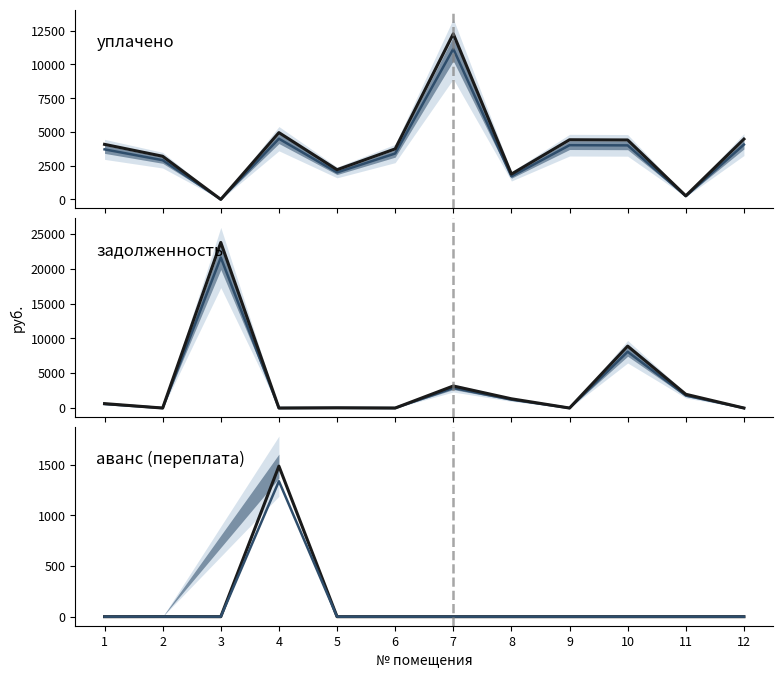

What is the sum of all задолженность (наблюд.) values?

39779.2